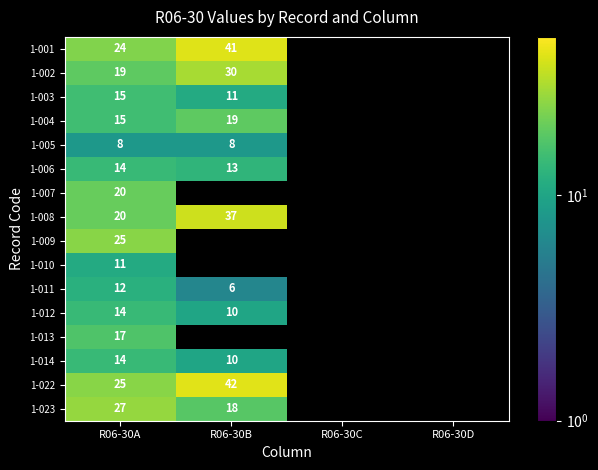

The value of 1-003 at R06-30A is 8. True or false?

False